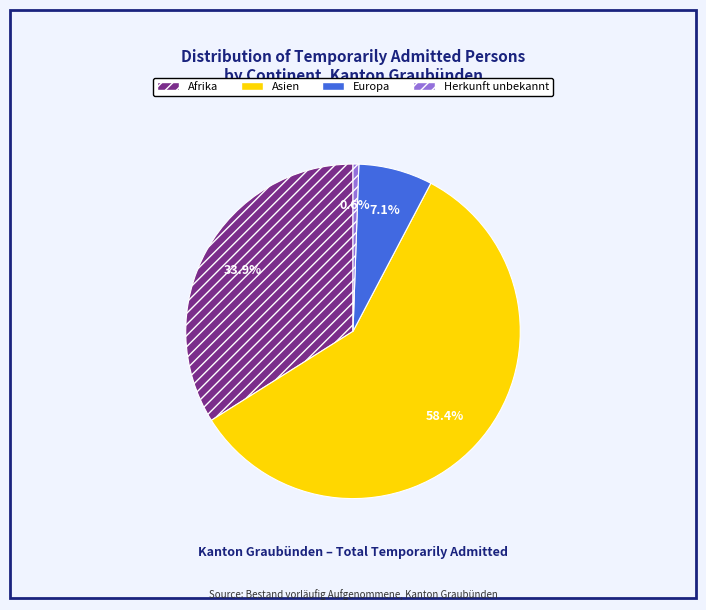

The Asien slice represents 73% of the pie. True or false?

False